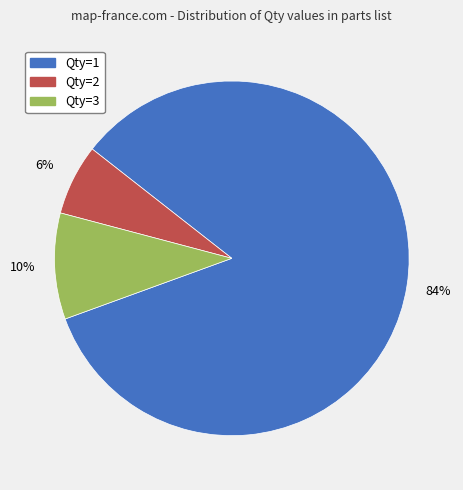

To the nearest percent, what is the combined percentage of Qty=2 and Qty=3?

16%